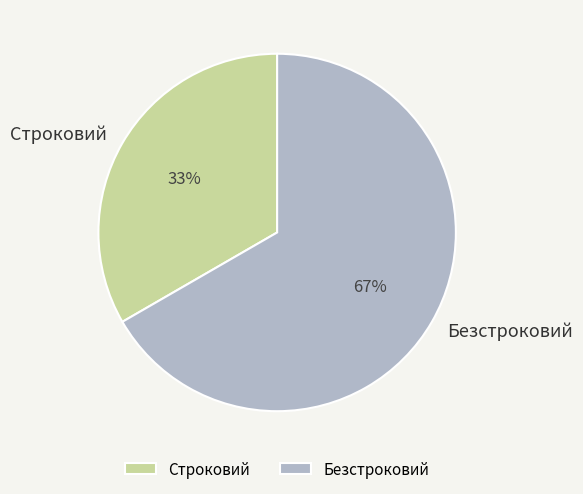

To the nearest percent, what portion does Безстроковий represent?

67%